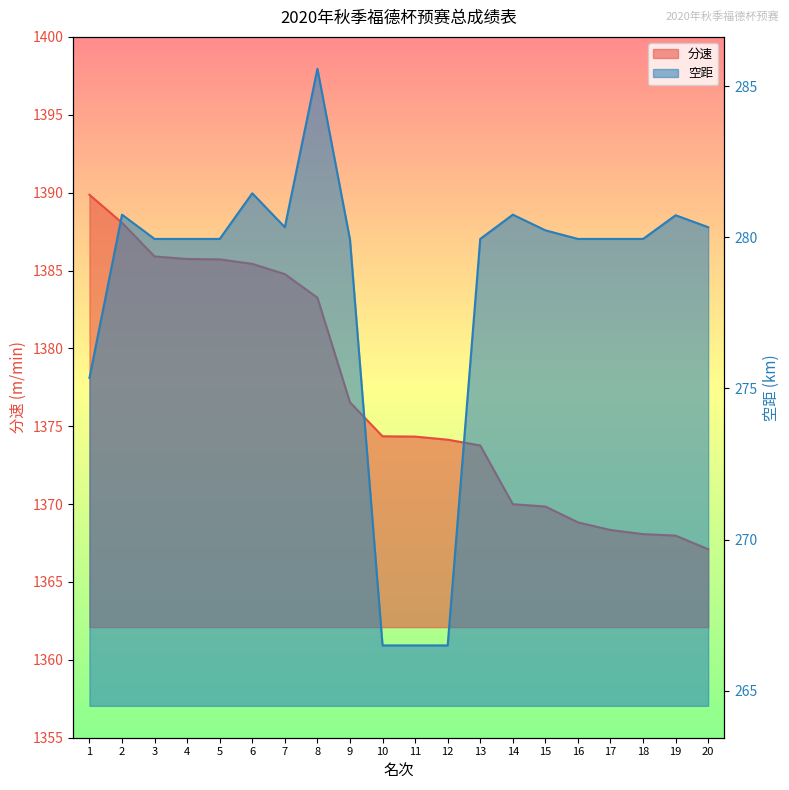

What is the value of the 空距 point at the 16th from the left?

279.9